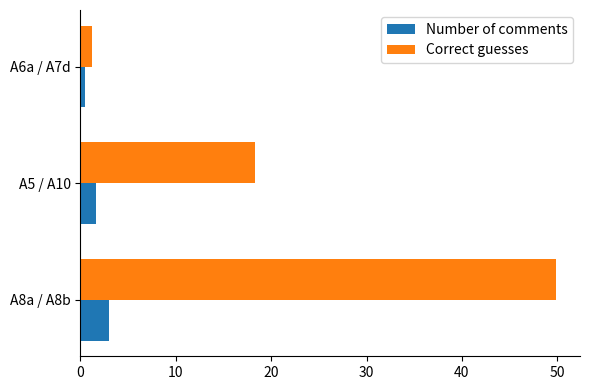

What is the total value across all series at A8a / A8b?

52.9